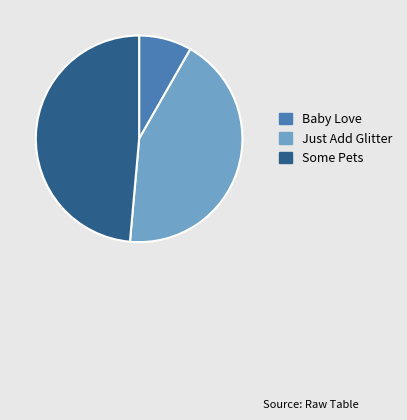

What is the ratio of the value at Baby Love to the value at Just Add Glitter?

0.2